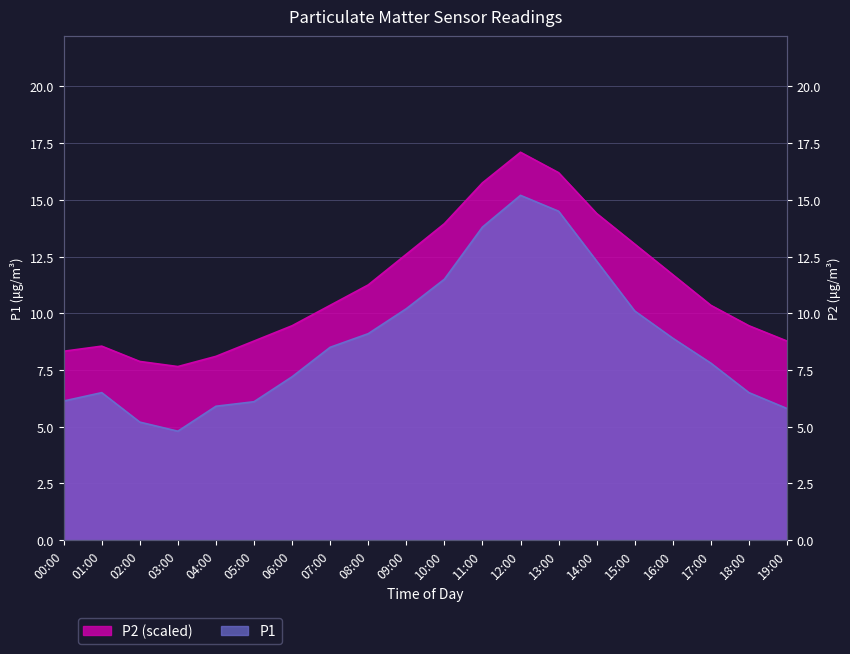

How many values in the P1 series exceed 8?

10